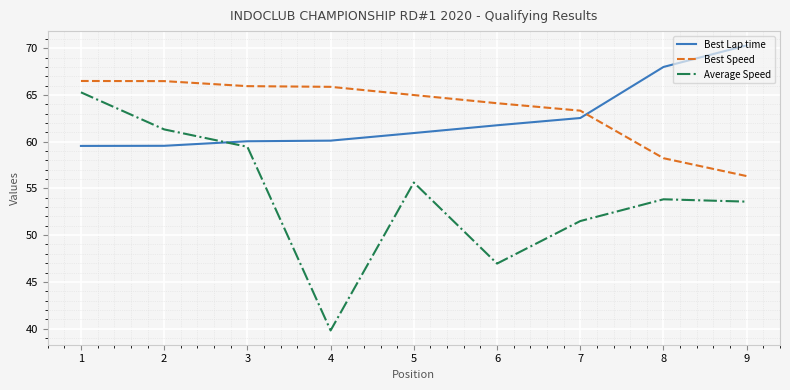

What is the maximum value shown in the chart?

70.3